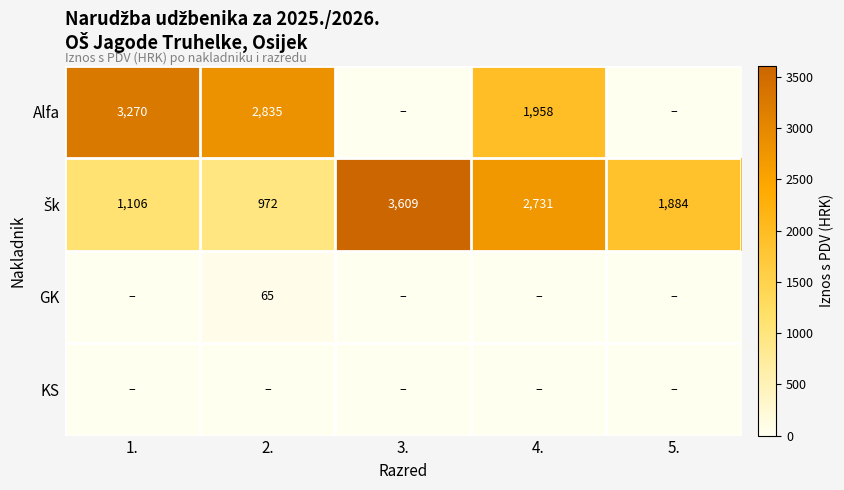

The value of Alfa at 5. is 1966.5. True or false?

False